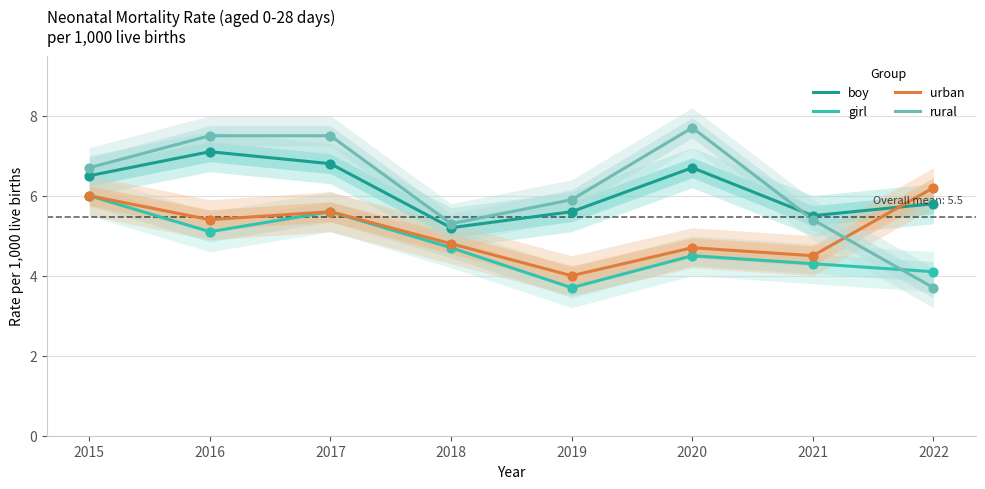

Which series contains the highest Y value?

rural